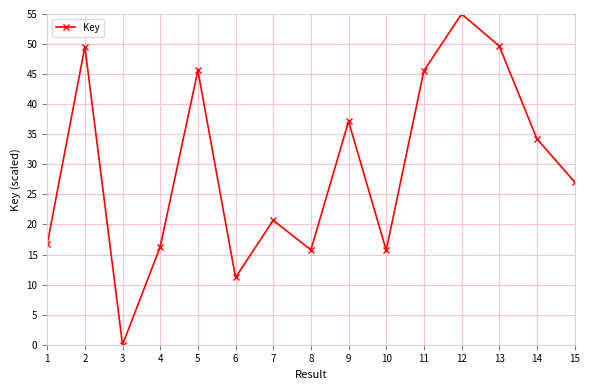

Is this an area chart (filled region under the line)?

No